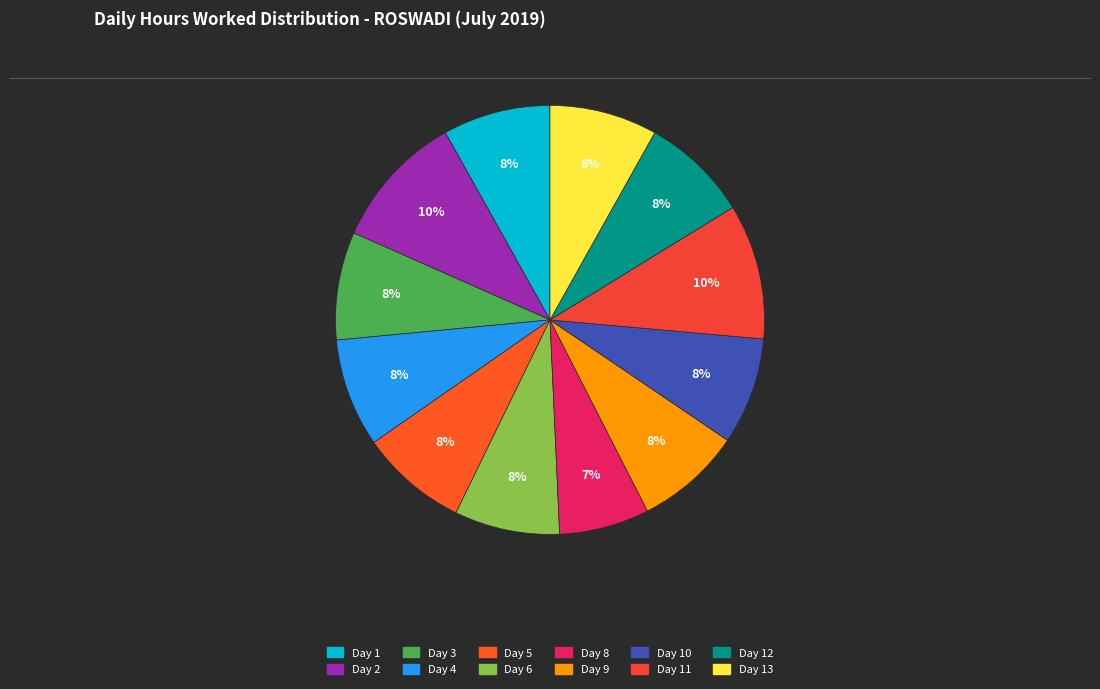

Is it true that Day 1 is 8% of the pie?

True